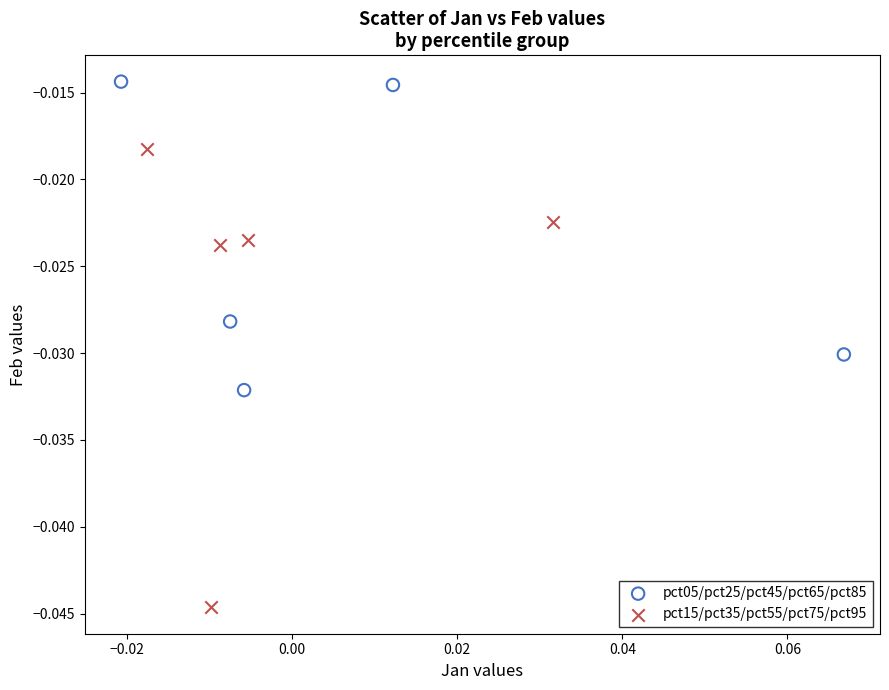

What are all the series names shown in the legend?

pct05/pct25/pct45/pct65/pct85, pct15/pct35/pct55/pct75/pct95